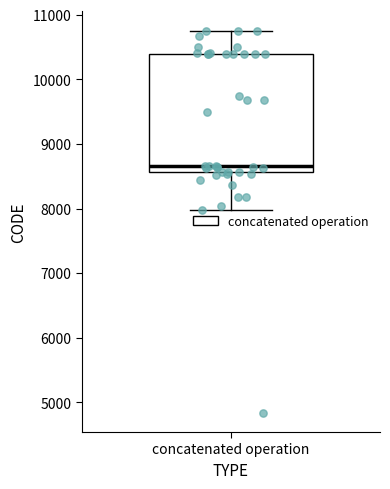

Where is the upper edge of the box for concatenated operation on the y-axis? The values are not printed on the chart, so give them approximately, as read against the axis.

10400